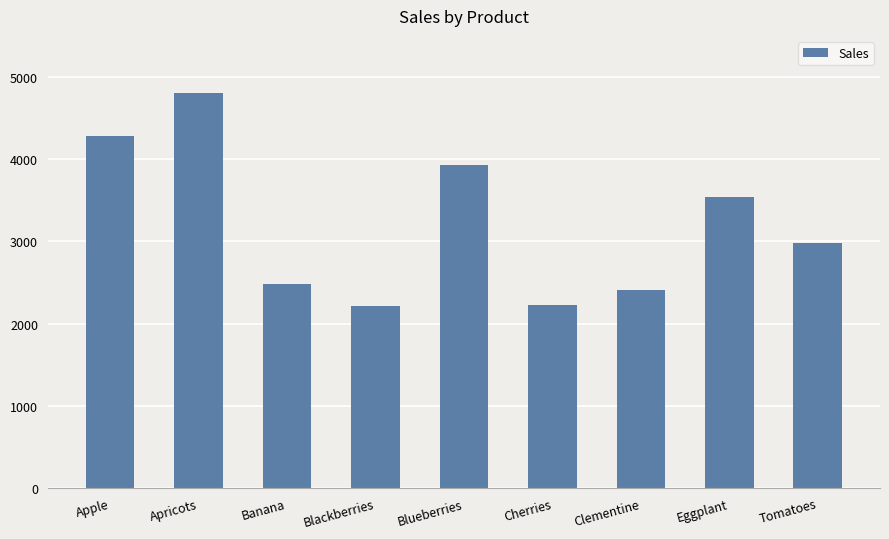

What is the difference between the maximum and minimum values?

2592